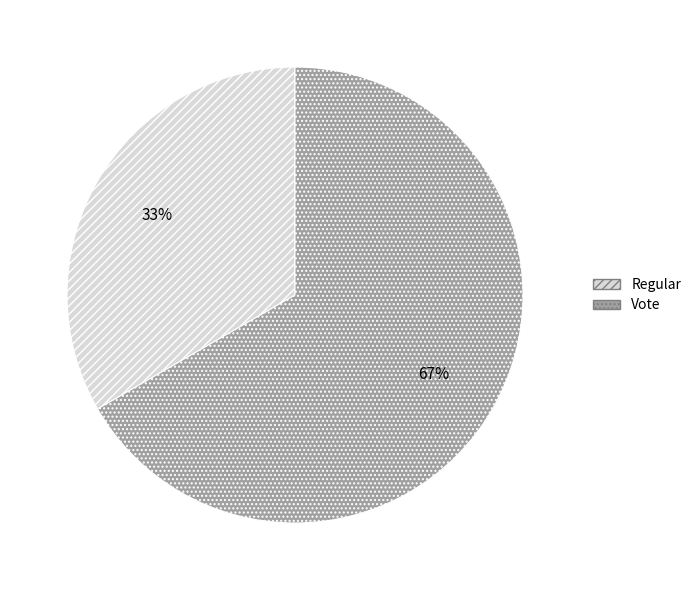

To the nearest percent, what is the average slice percentage?

50%